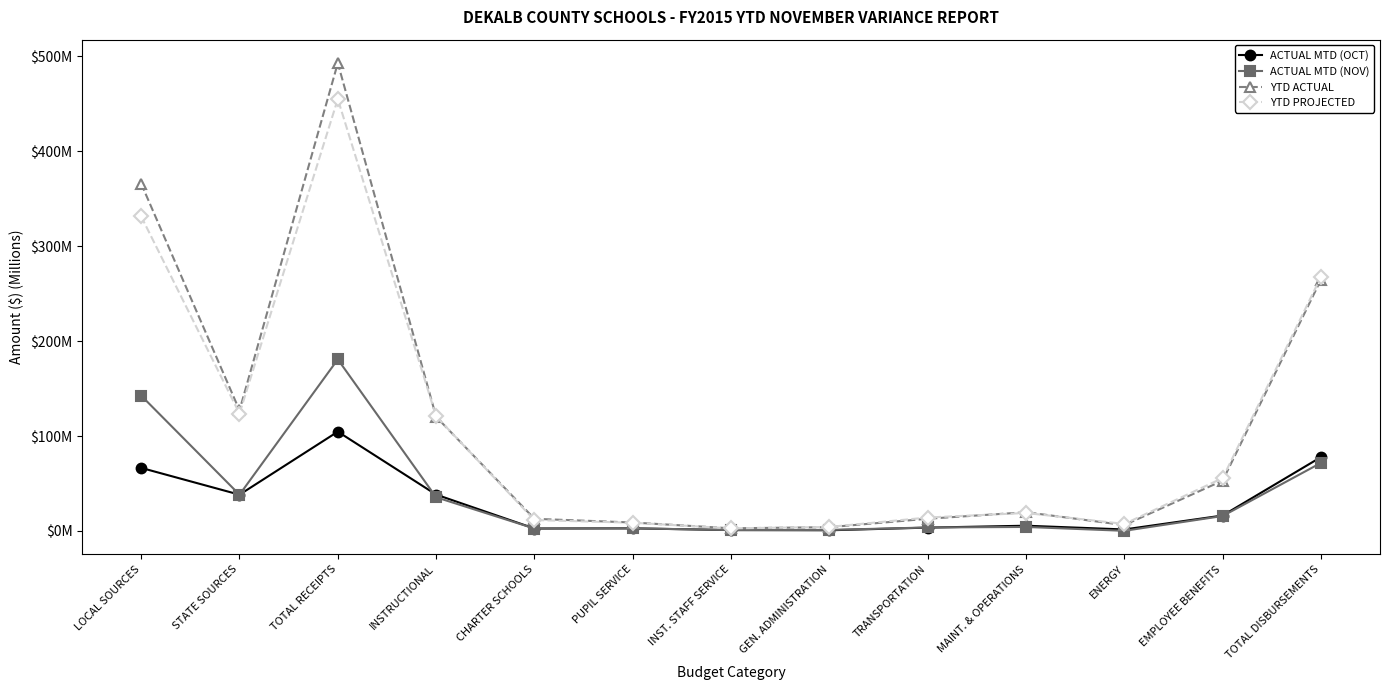

True or false: ACTUAL MTD (NOV) and YTD PROJECTED cross at least once.

False